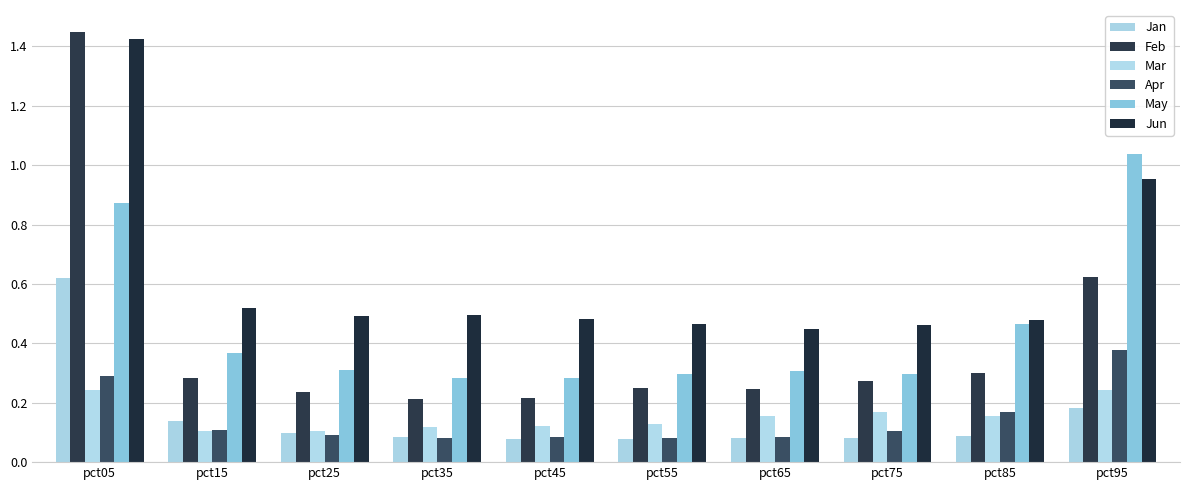

The Apr series shows 0.0 at pct65. True or false?

False